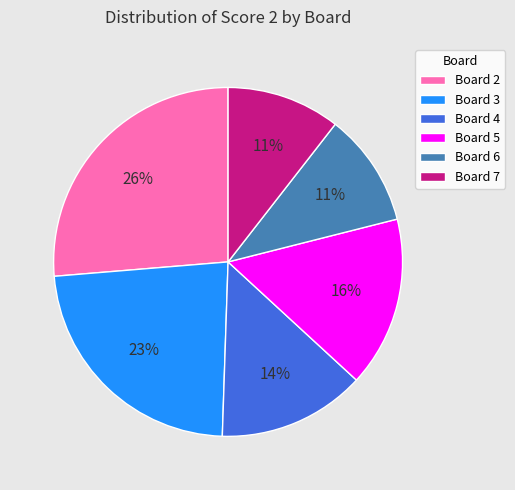

What percentage is the Board 7 slice, to the nearest percent?

11%